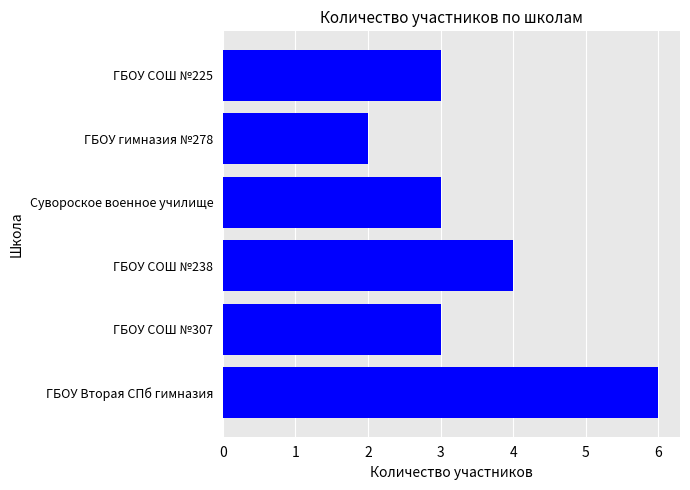

Reading top to bottom, what are all the values shown in this chart?

3	2	3	4	3	6